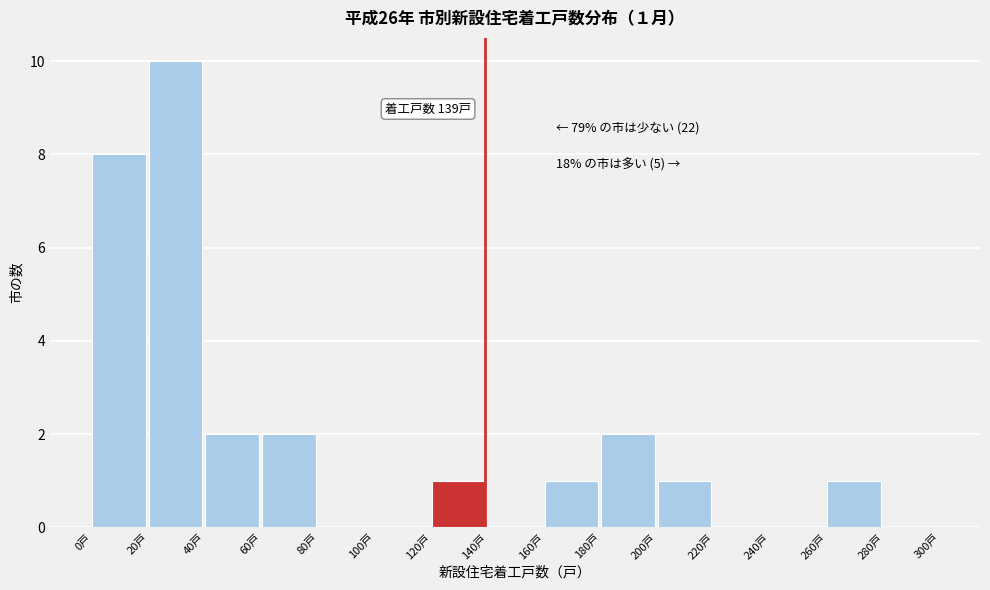

Which range on the x-axis has the tallest bar?

20 to 40